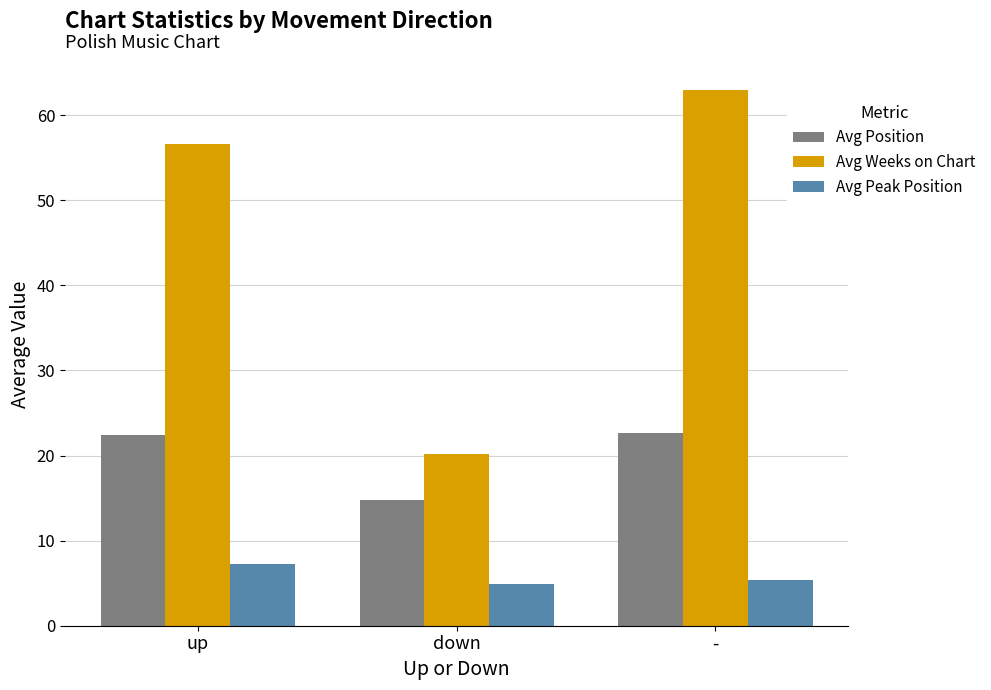

Is the value of Avg Position at - greater than the value of Avg Weeks on Chart at down?

Yes